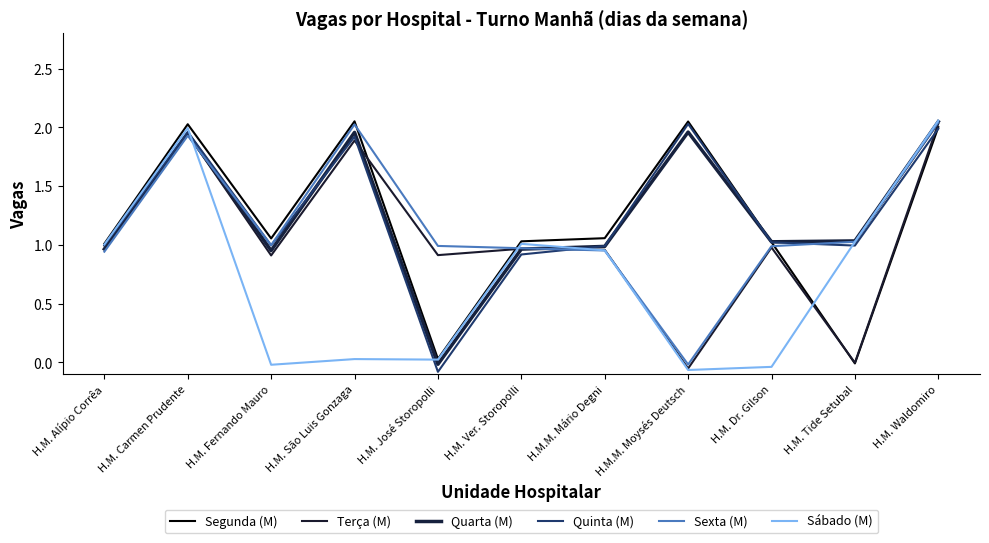

What is the total value across all series at H.M. Ver. Storopolli?

5.9